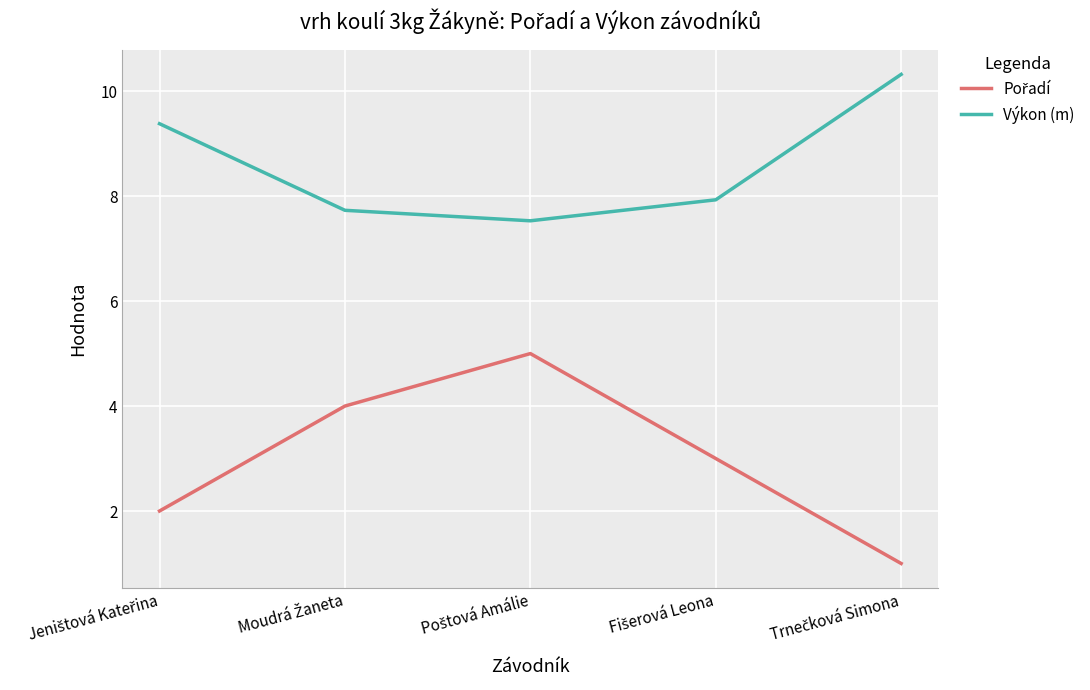

Which series has the largest total across all categories?

Výkon (m)